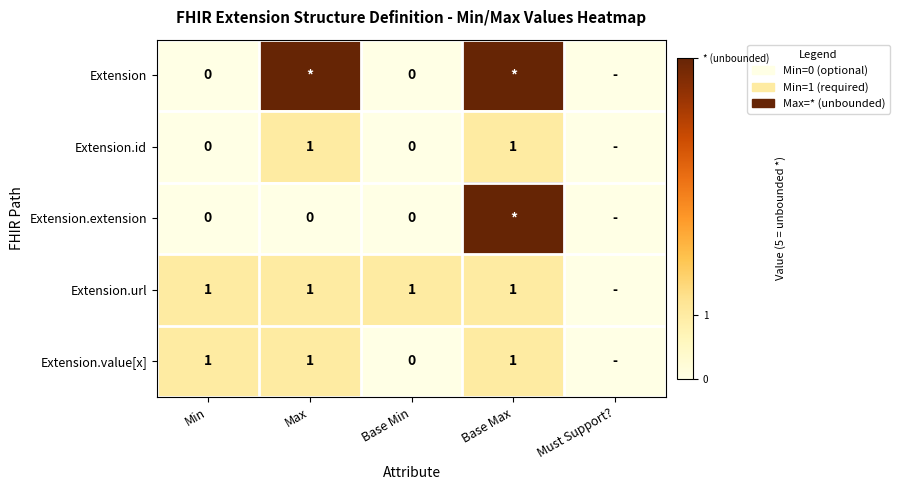

How many data points does each series have?

5